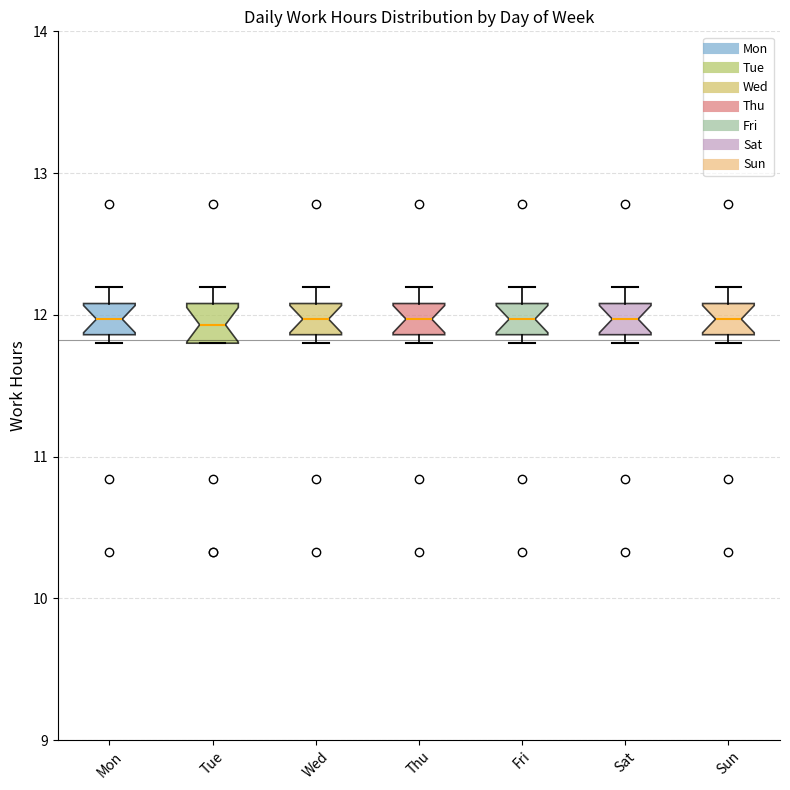

Reading left to right, transcribe this box plot: for each box, give where its median line is, the range the box spans, and where its two whiskers end, as read against the y-axis. The values are not printed on the chart, so give them approximately, as read against the axis.

Mon: median 12.0, box 11.9 to 12.1, whiskers 11.8 to 12.2
Tue: median 11.9, box 11.8 to 12.1, whiskers 11.8 to 12.2
Wed: median 12.0, box 11.9 to 12.1, whiskers 11.8 to 12.2
Thu: median 12.0, box 11.9 to 12.1, whiskers 11.8 to 12.2
Fri: median 12.0, box 11.9 to 12.1, whiskers 11.8 to 12.2
Sat: median 12.0, box 11.9 to 12.1, whiskers 11.8 to 12.2
Sun: median 12.0, box 11.9 to 12.1, whiskers 11.8 to 12.2